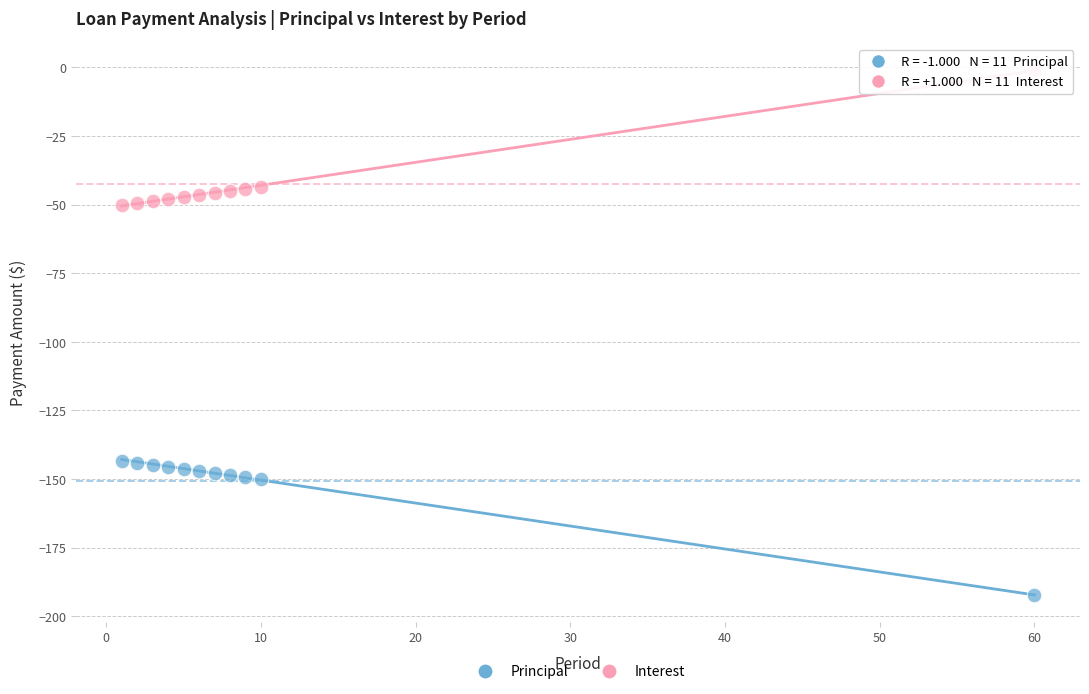

What is the X range (max minus min) for the scatter plot?

59.0